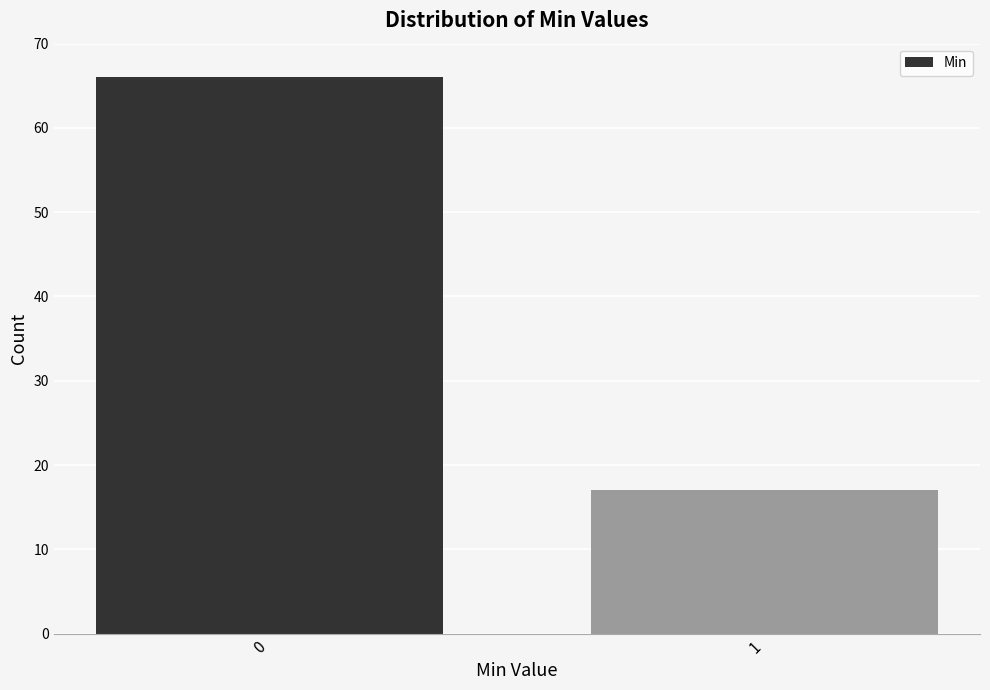

Reading left to right, list all the values displayed in this chart.

66	17